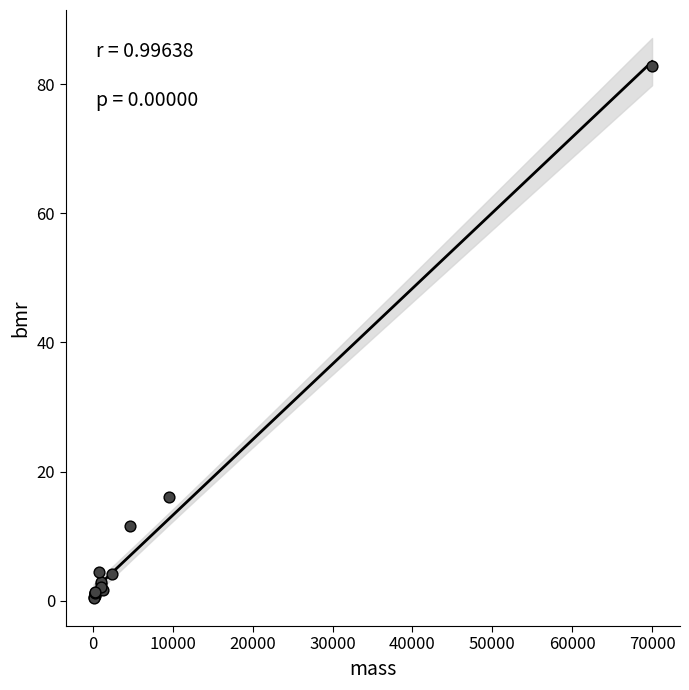

What Y value in the scatter plot is closest to 41?

16.1